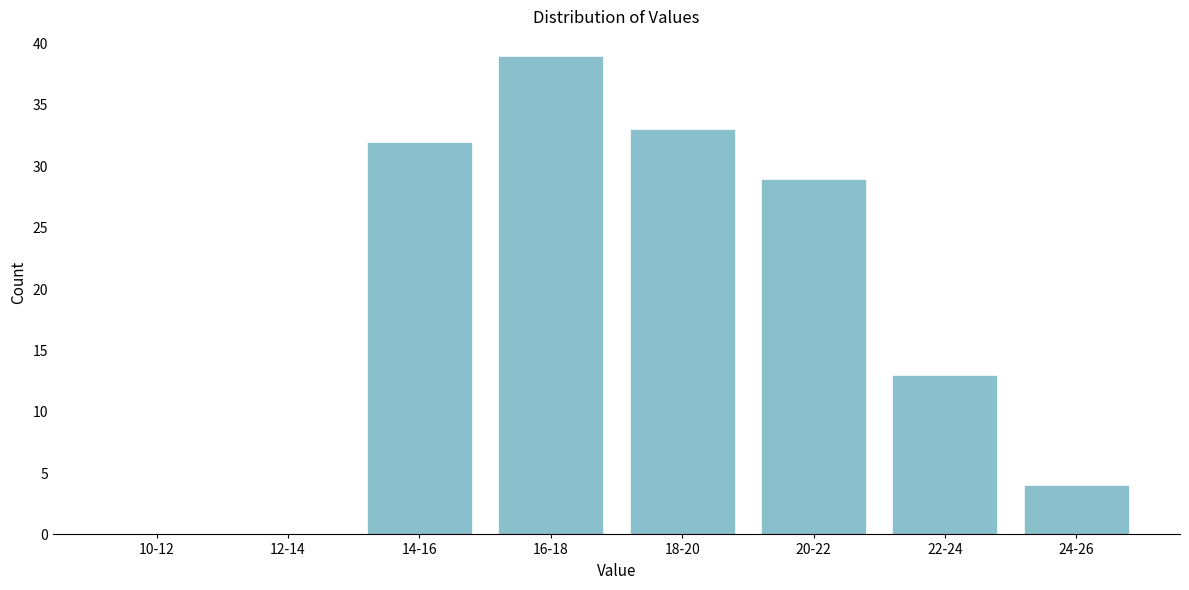

Reading right to left, transcribe all the data shown in this chart.

24-26=4	22-24=13	20-22=29	18-20=33	16-18=39	14-16=32	12-14=0	10-12=0